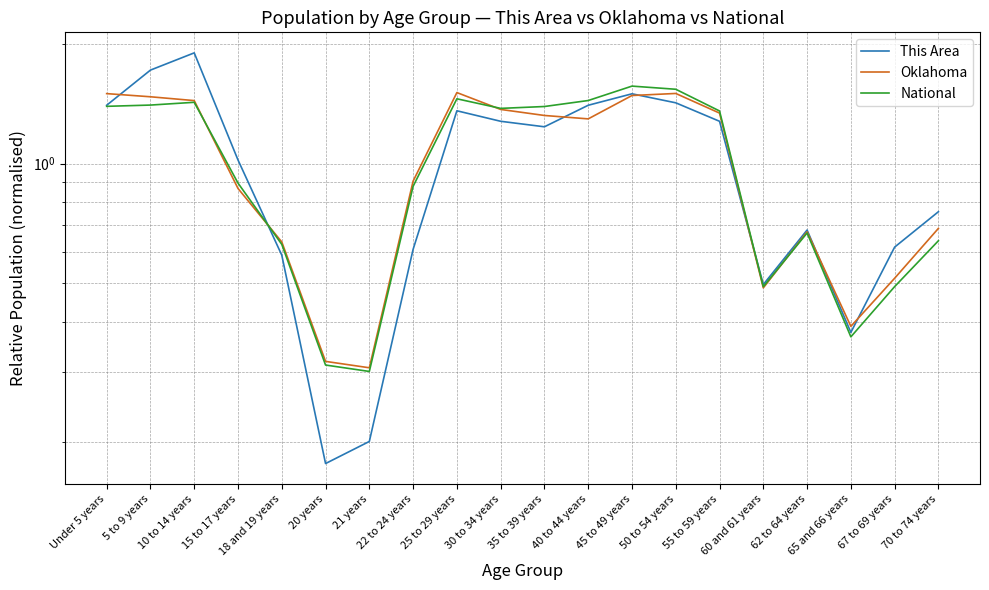

How many interior local peaks does the Oklahoma series have?

3